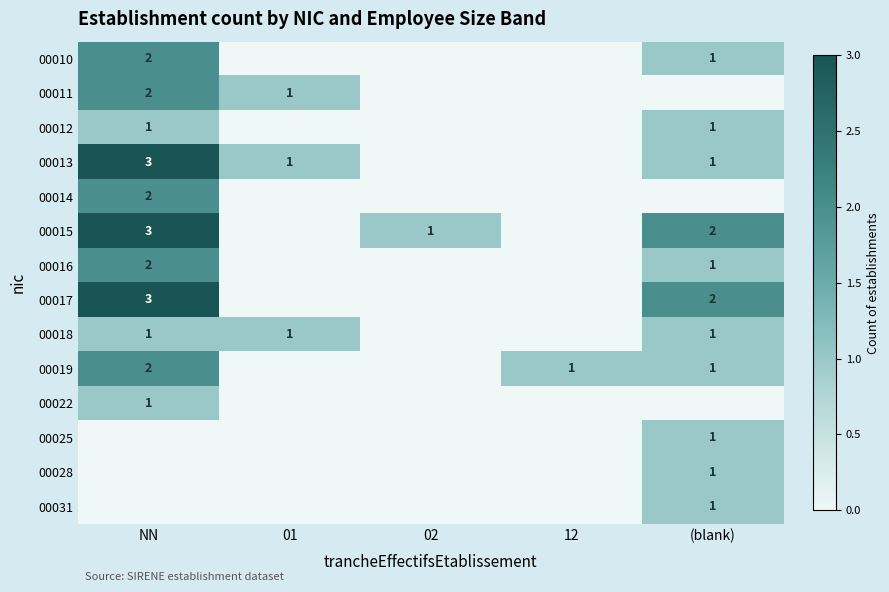

True or false: 00018 has a value of 2 at 01.

False